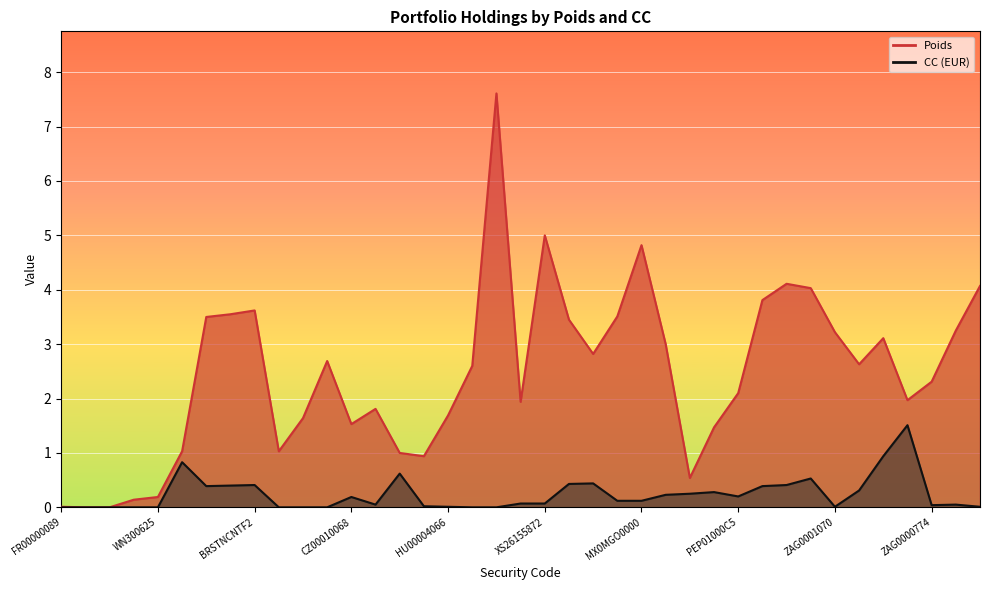

List the labels in order of Poids value, smallest first.

OACT01874383, OACT01877772, FR0000008997, TY300625, WN300625, USP87324BE10, XS2974126042, XS2485814680, FR001400H6P1, CL0002798016, PEP01000C5I0, CZ0001006894, COL17CT03771, HU0000406624, USP3579ECV76, XS2610898665, ROXL7LT7QZ66, PEP01000C5G4, ZAG000077470, IDG000013707, XS2434895988, COL17CT02914, MYBMX1000038, PEP01000C5E9, ROHRVN7NLNO2, ZAG000107004, ZAG000125972, MYBMS1100036, BRSTNCNTF1P8, MX0MGO0000R8, BRSTNCNTF212, BRSTNCNTF238, PL0000113783, PL0000116851, TH0623037601, PL0000109427, MX0MGO0000P2, XS2615587263, IDG000009507